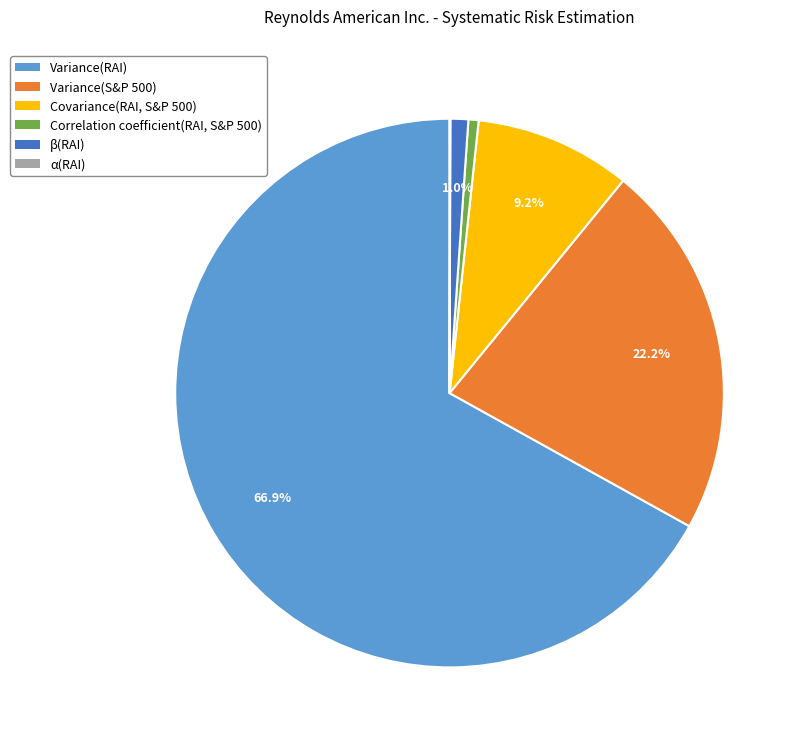

To the nearest percent, what is the difference between the β(RAI) and Variance(RAI) slice percentages?

66%